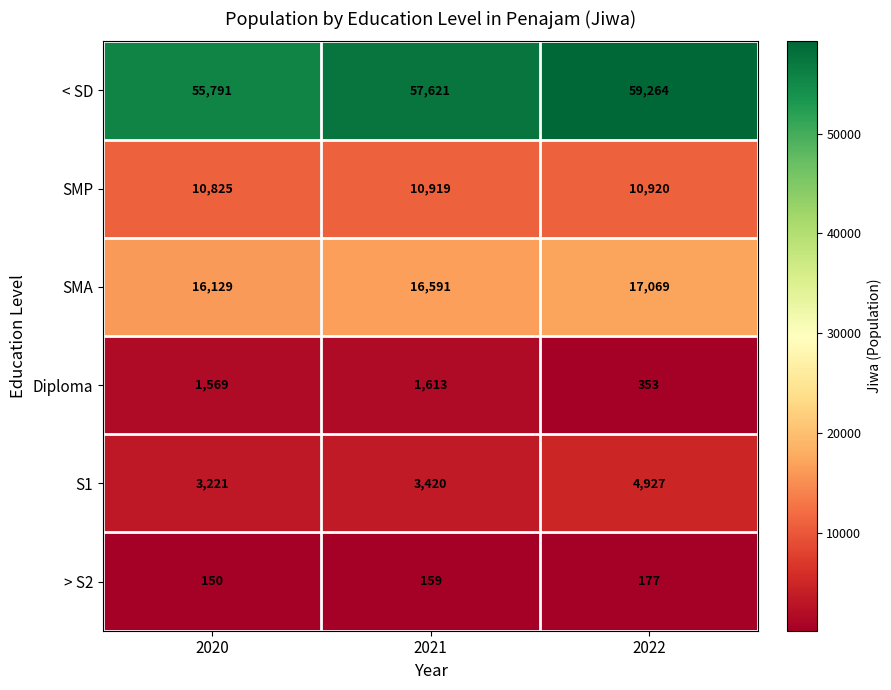

Reading right to left, list all the values displayed in this chart.

< SD: 59264	57621	55791
SMP: 10920	10919	10825
SMA: 17069	16591	16129
Diploma: 353	1613	1569
S1: 4927	3420	3221
> S2: 177	159	150